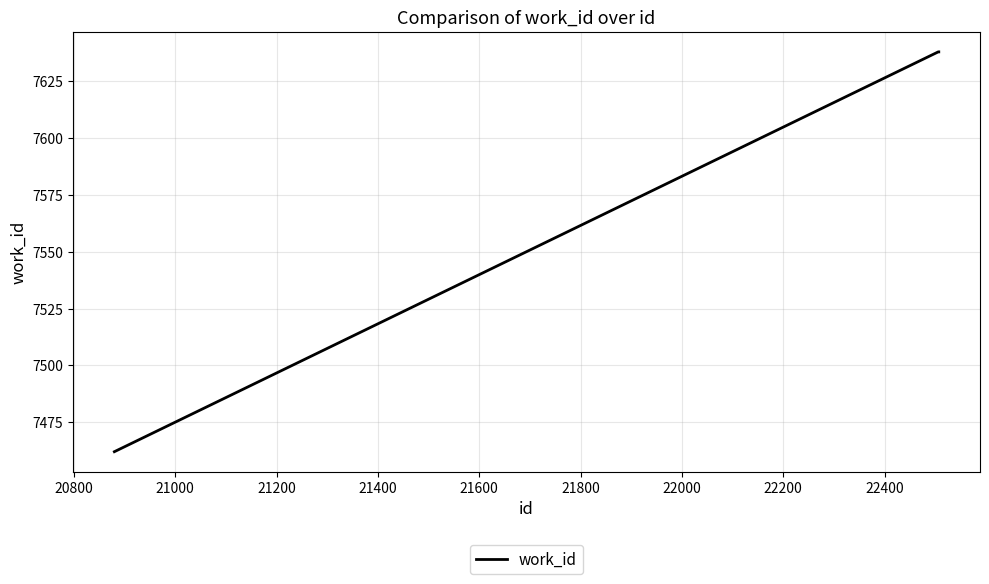

How many categories are shown in the chart?

3